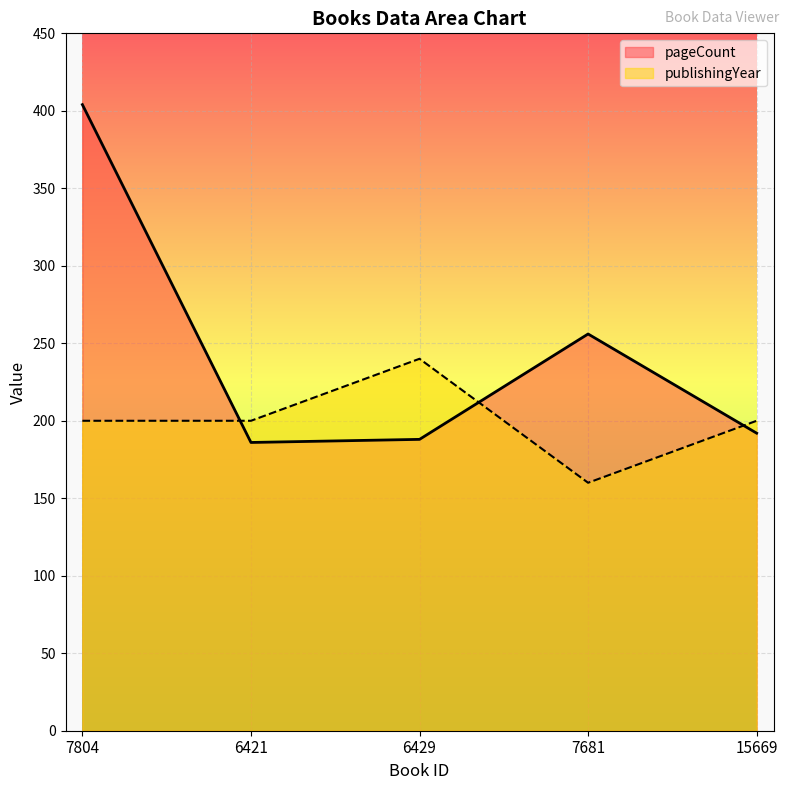

At 15669, list the series in order from largest to smallest.

publishingYear, pageCount